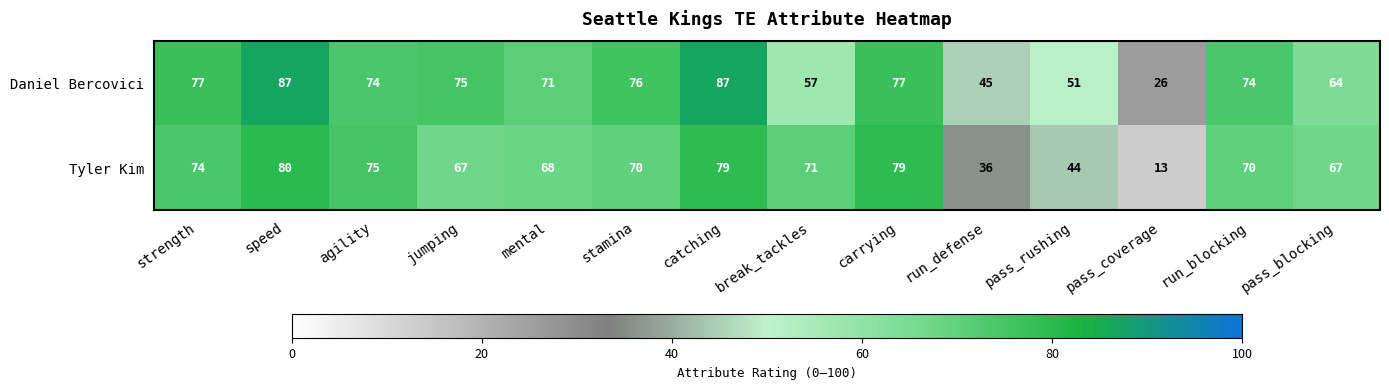

What is the greatest value displayed?

87